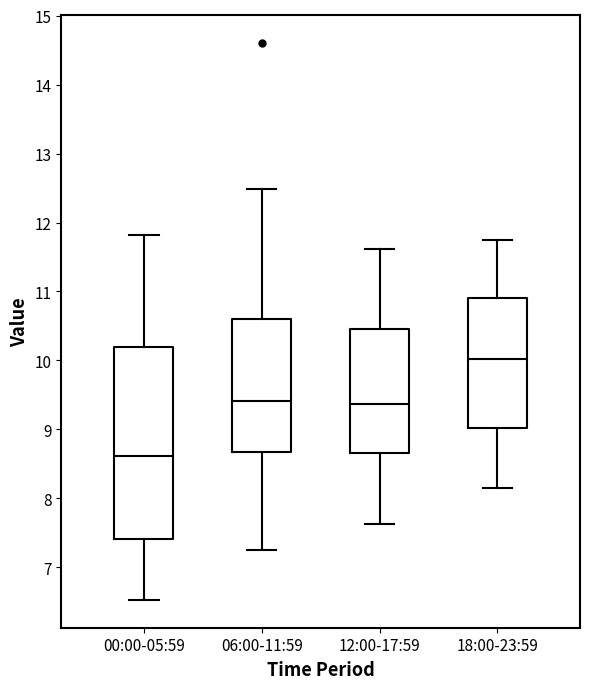

Reading left to right, transcribe this box plot: for each box, give where its median line is, the range the box spans, and where its two whiskers end, as read against the y-axis. The values are not printed on the chart, so give them approximately, as read against the axis.

00:00-05:59: median 8.6, box 7.4 to 10.2, whiskers 6.5 to 11.8
06:00-11:59: median 9.4, box 8.7 to 10.6, whiskers 7.3 to 12.5
12:00-17:59: median 9.4, box 8.7 to 10.5, whiskers 7.6 to 11.6
18:00-23:59: median 10.0, box 9.0 to 10.9, whiskers 8.2 to 11.8